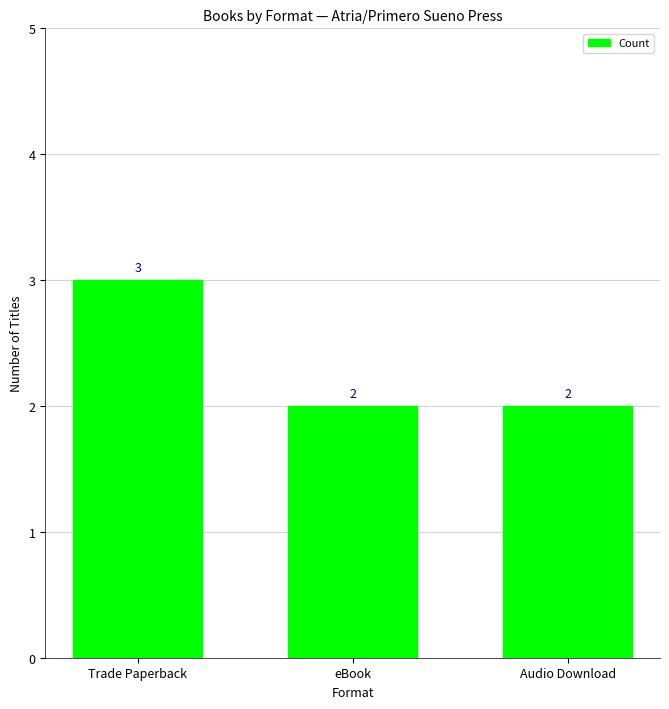

What is the sum of the values at eBook and Trade Paperback?

5